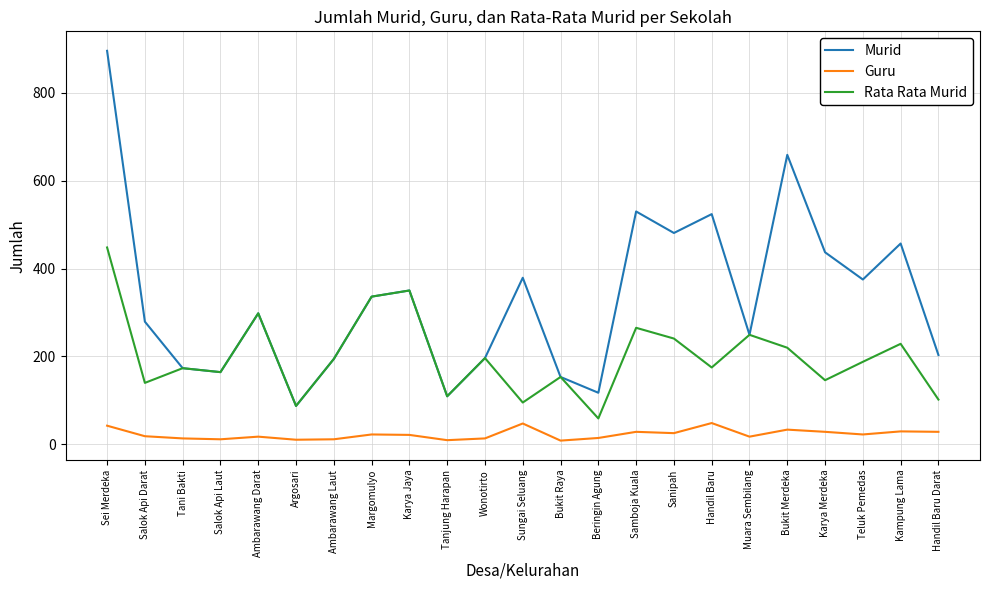

Is this an area chart (filled region under the line)?

No